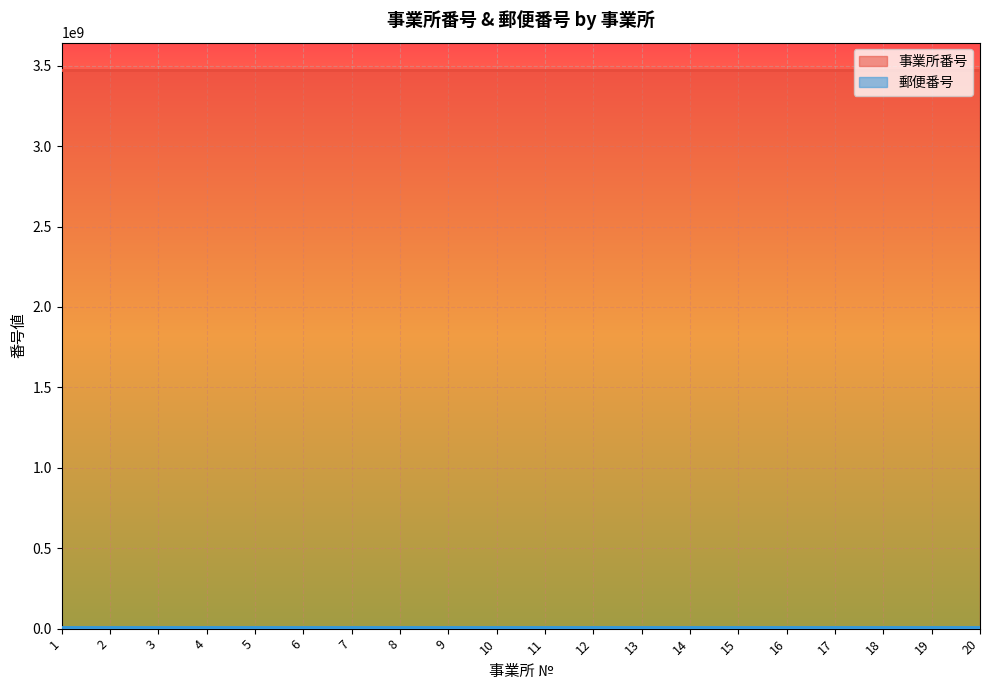

What is the smallest value displayed?

7300003